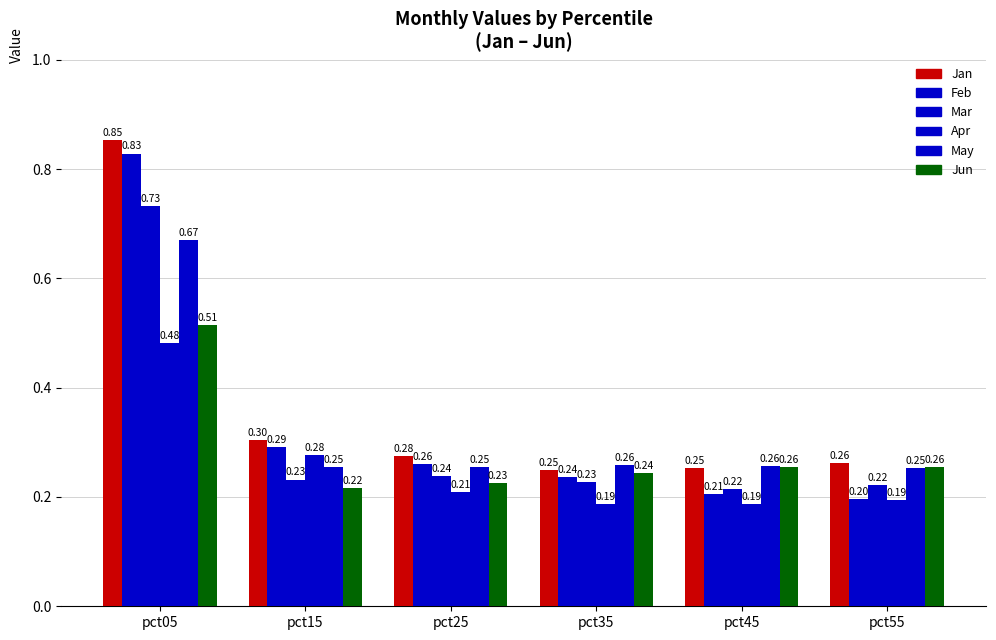

What is the value of the Apr bar at the 6th from the left?

0.2